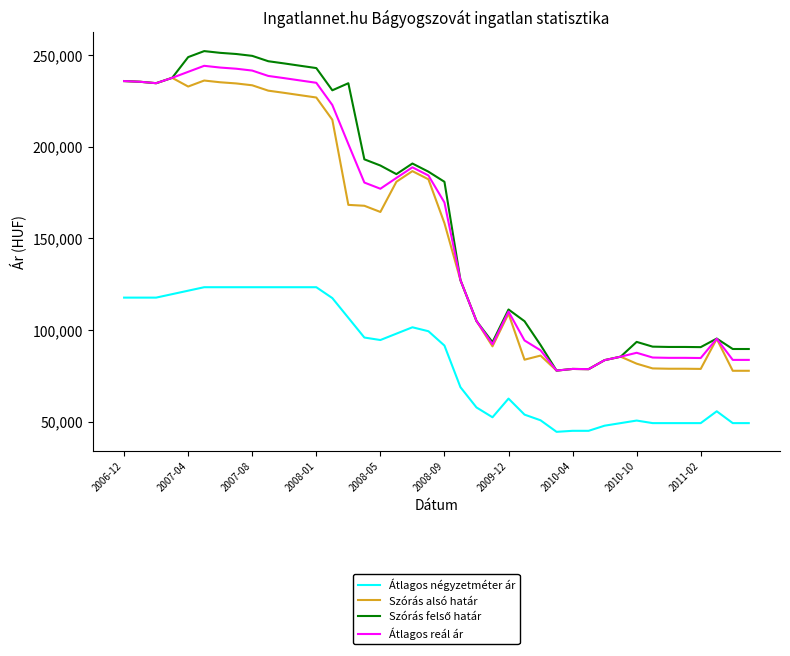

True or false: Átlagos négyzetméter ár and Szórás alsó határ cross at least once.

False